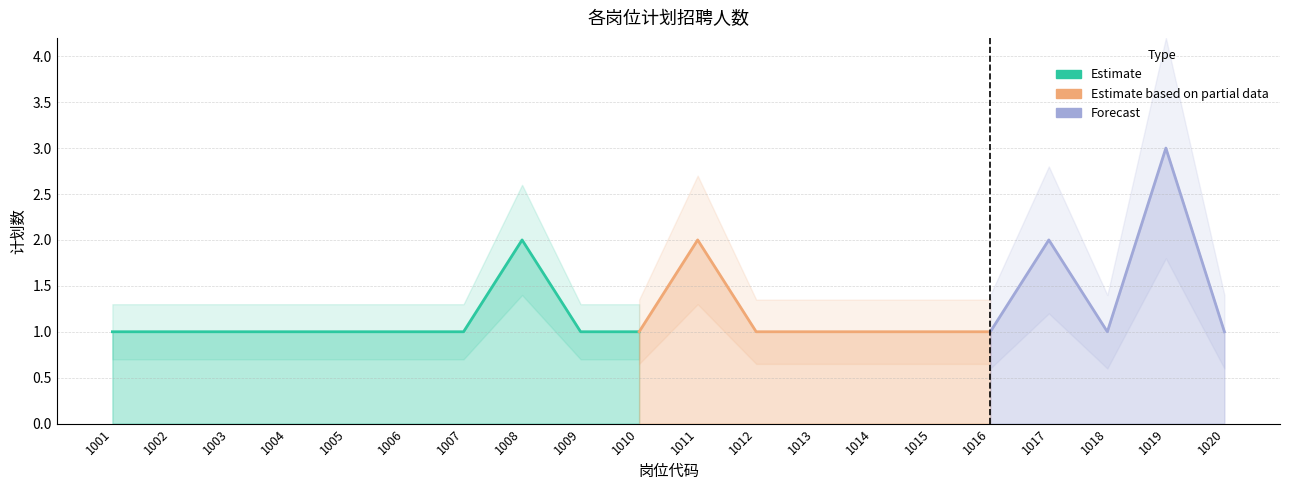

Rank the categories by value from highest to lowest.

1019, 1008, 1011, 1017, 1001, 1002, 1003, 1004, 1005, 1006, 1007, 1009, 1010, 1012, 1013, 1014, 1015, 1016, 1018, 1020